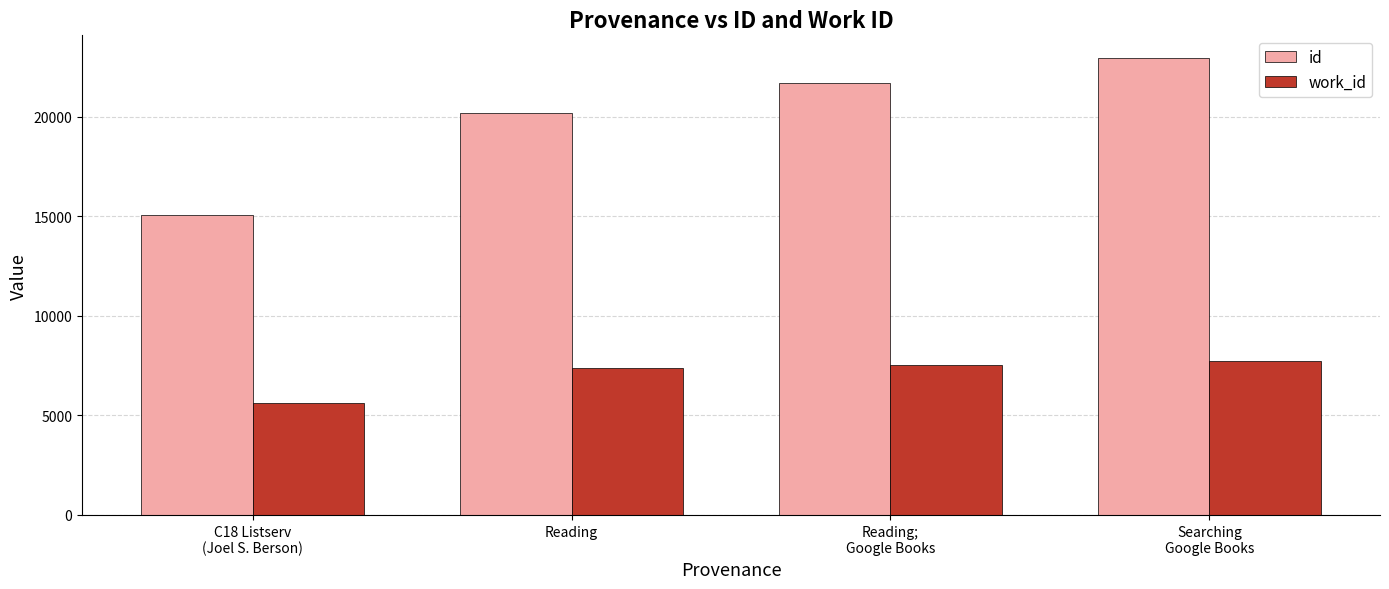

Are the bars grouped side by side (vs. stacked)?

Yes